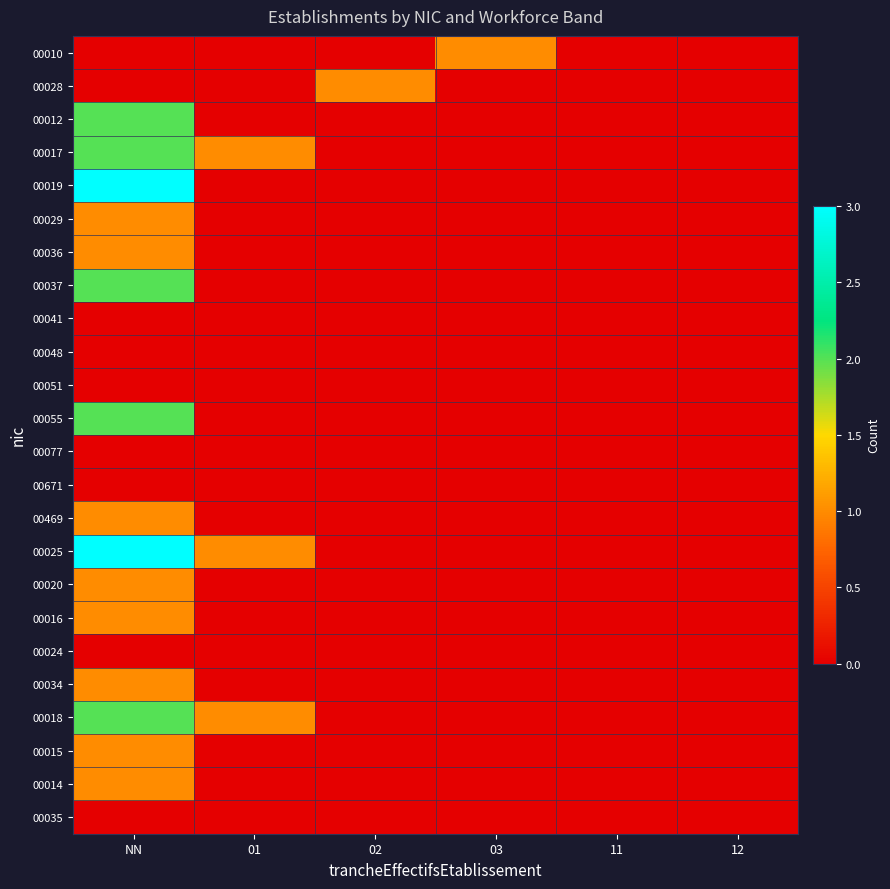

Which series has the largest range (max minus min)?

00019